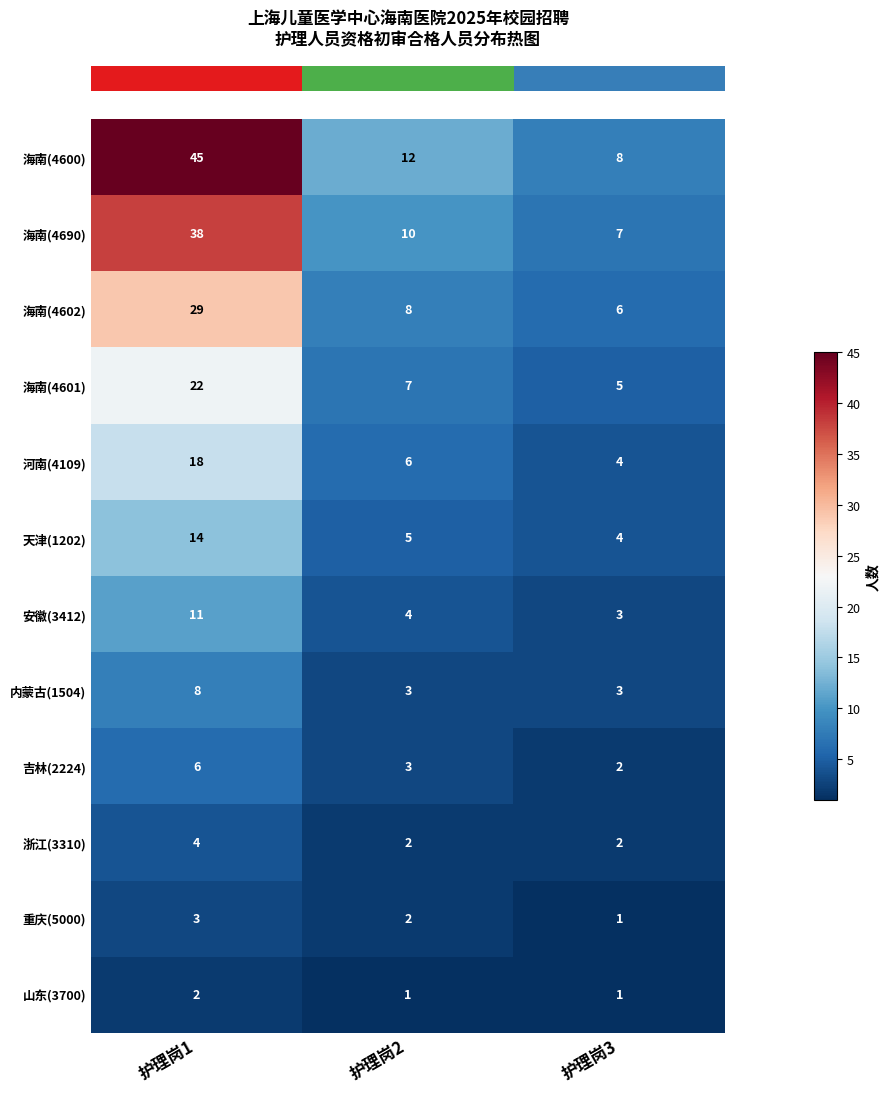

What is the difference between the 海南(4601) values at 护理岗3 and 护理岗1?

17